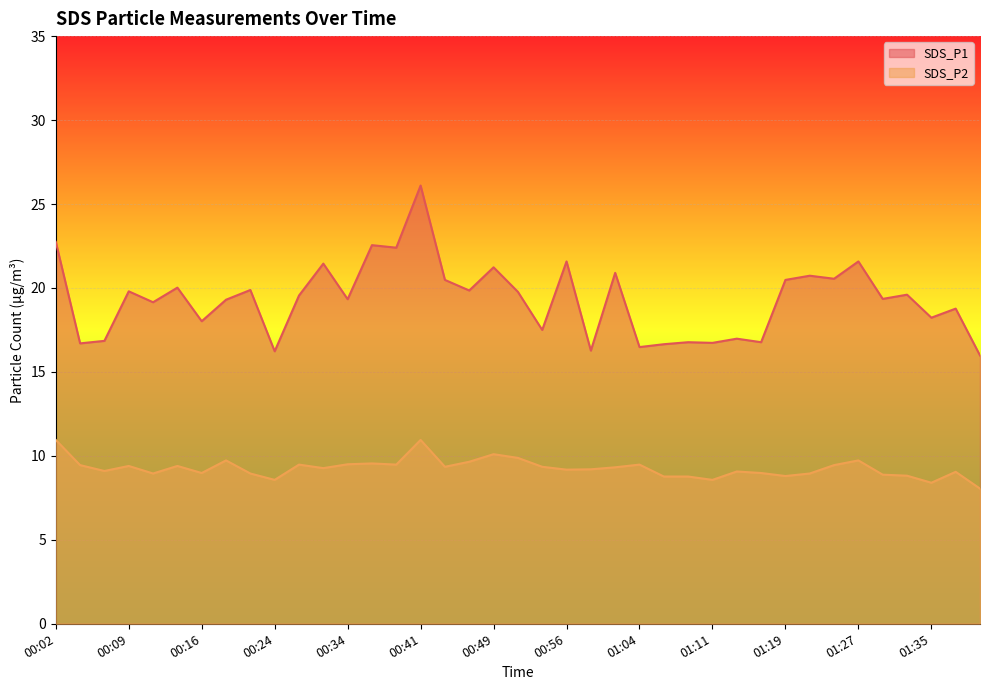

Which series has the largest total across all categories?

SDS_P1